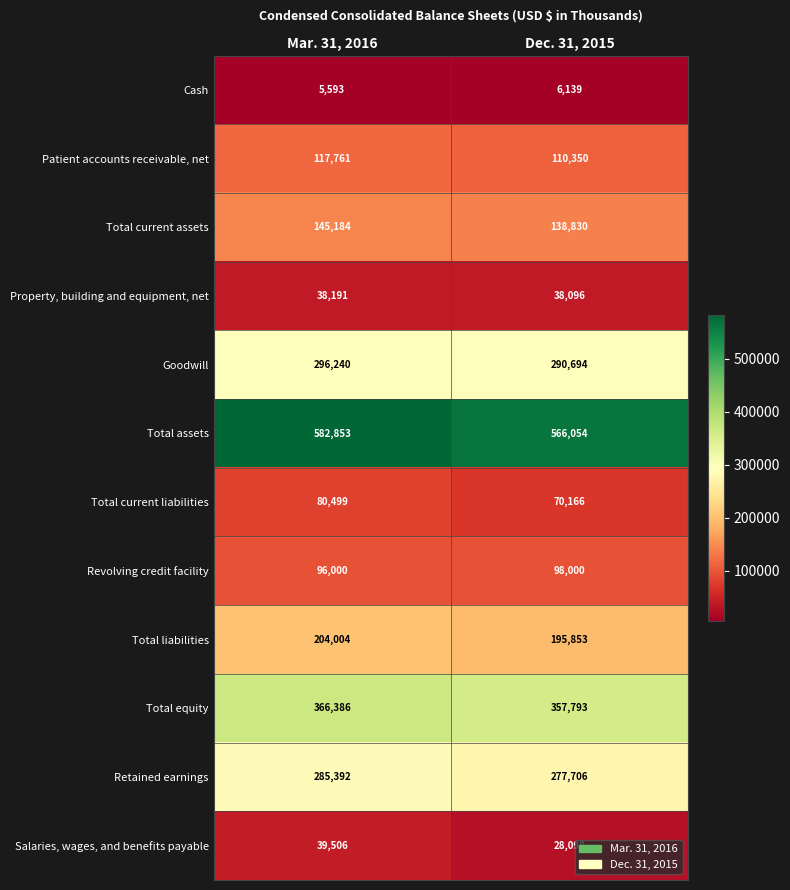

Which label corresponds to the smallest value in the chart?

Mar. 31, 2016